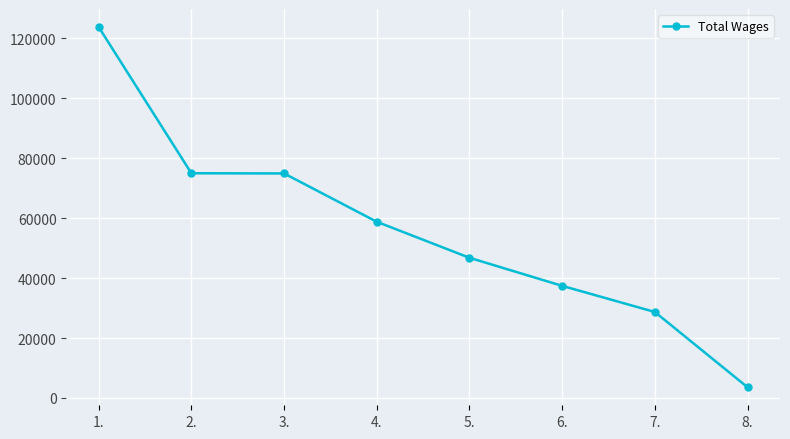

What is the minimum value shown in the chart?

3572